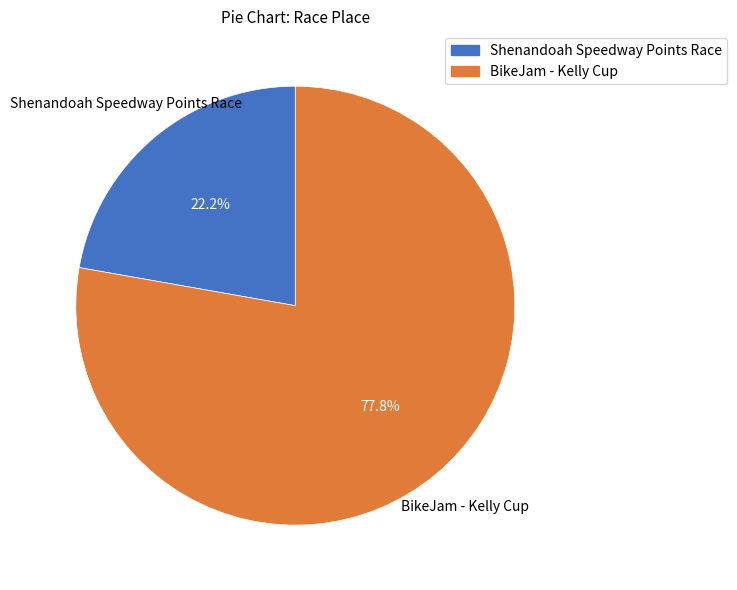

To the nearest percent, what portion does BikeJam - Kelly Cup represent?

78%